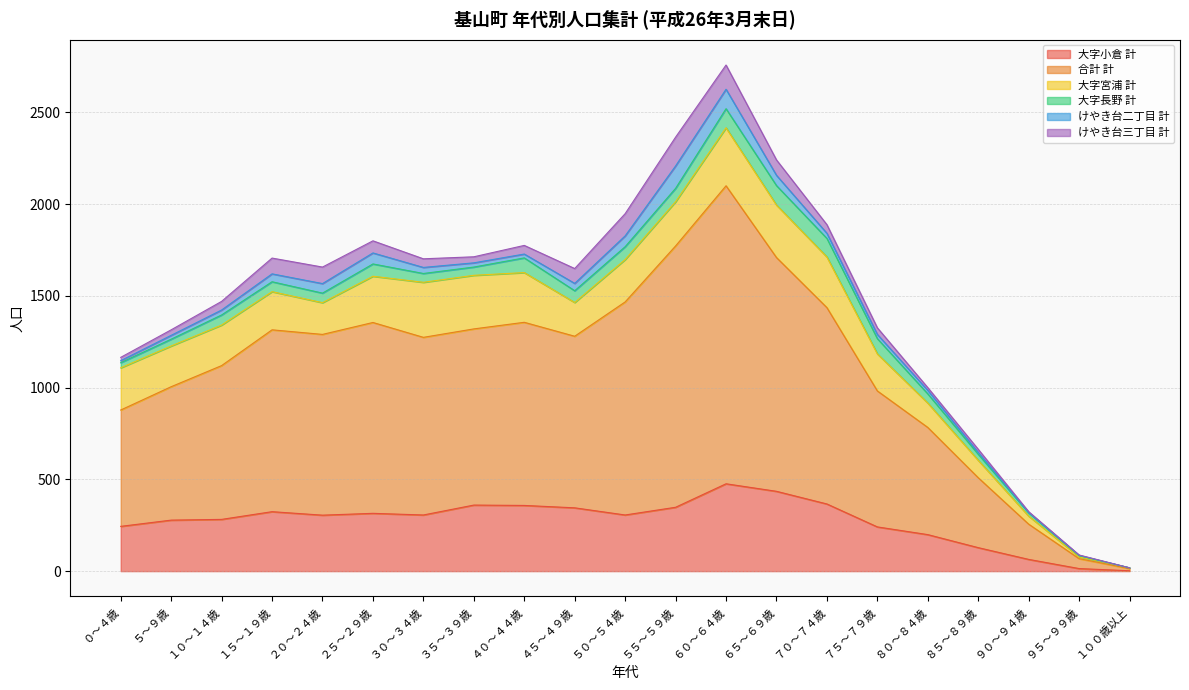

How many lines are shown in the chart?

6